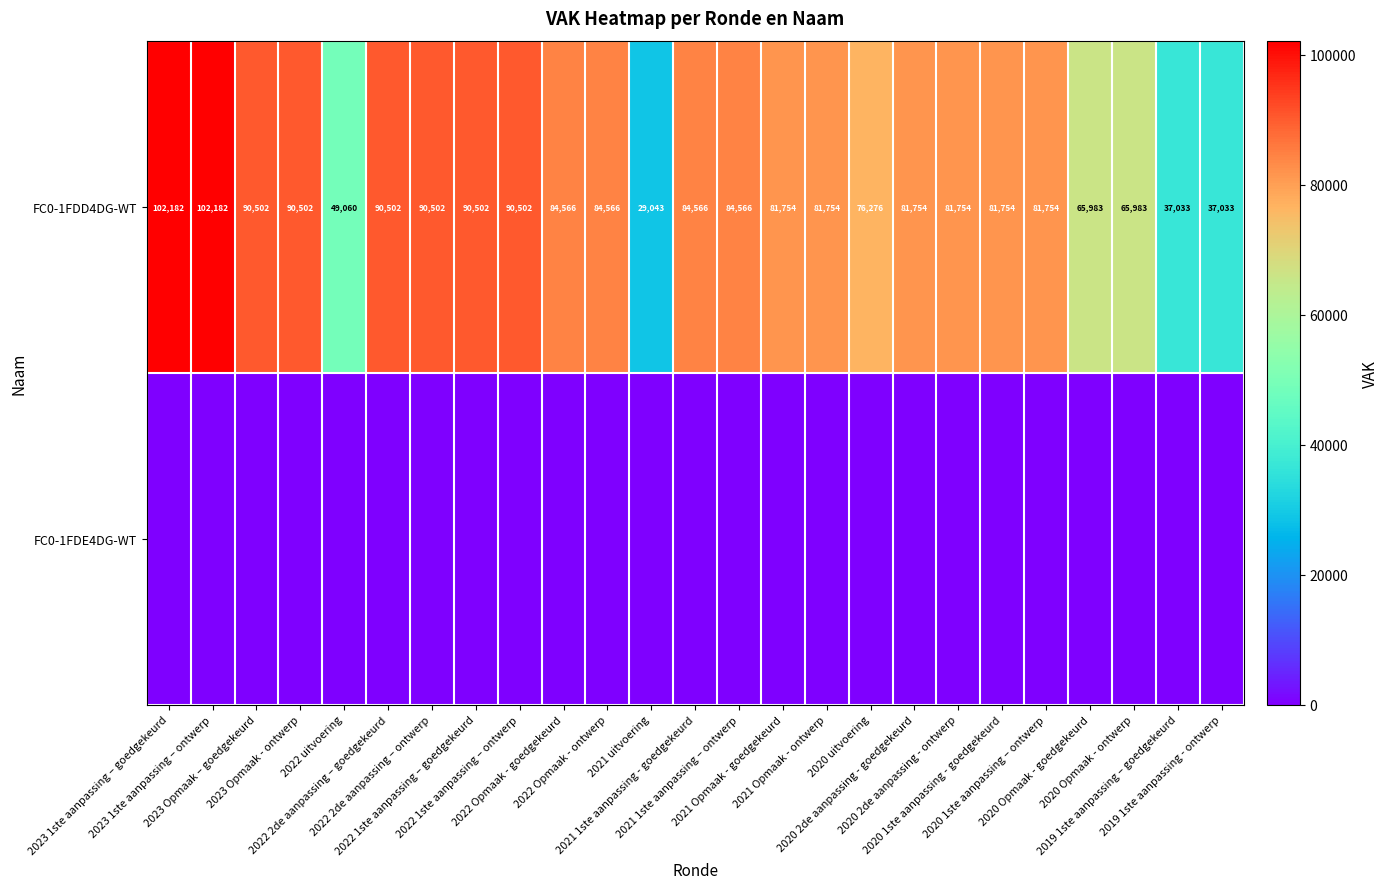

What is the maximum value for FC0-1FDD4DG-WT?

102182